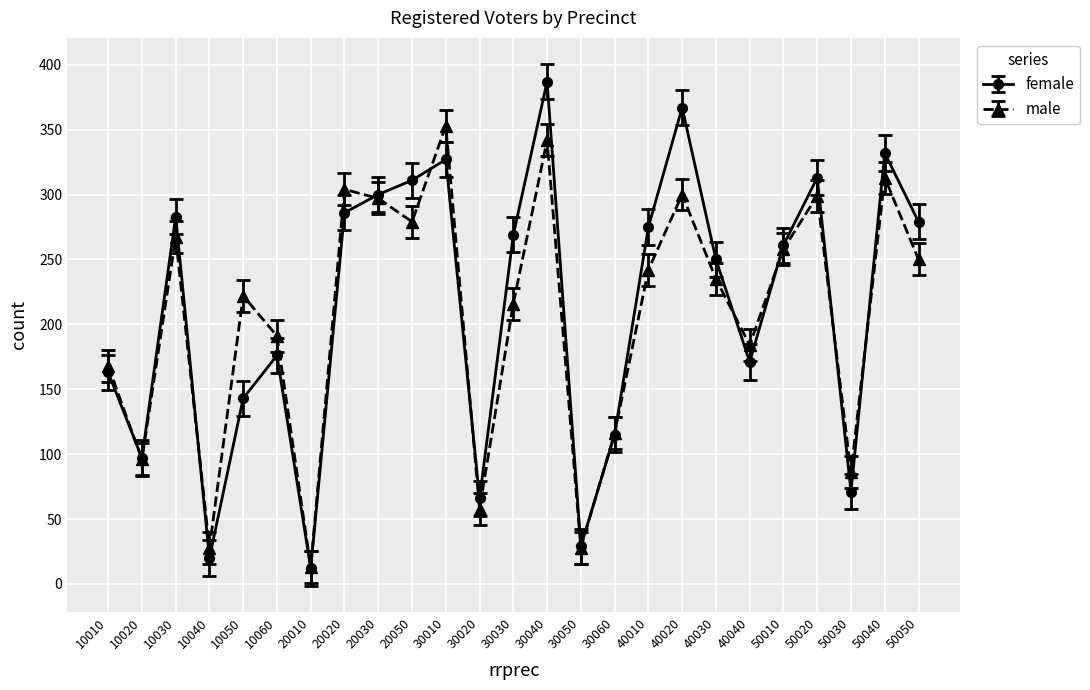

Which series has the largest Y range (max minus min)?

female